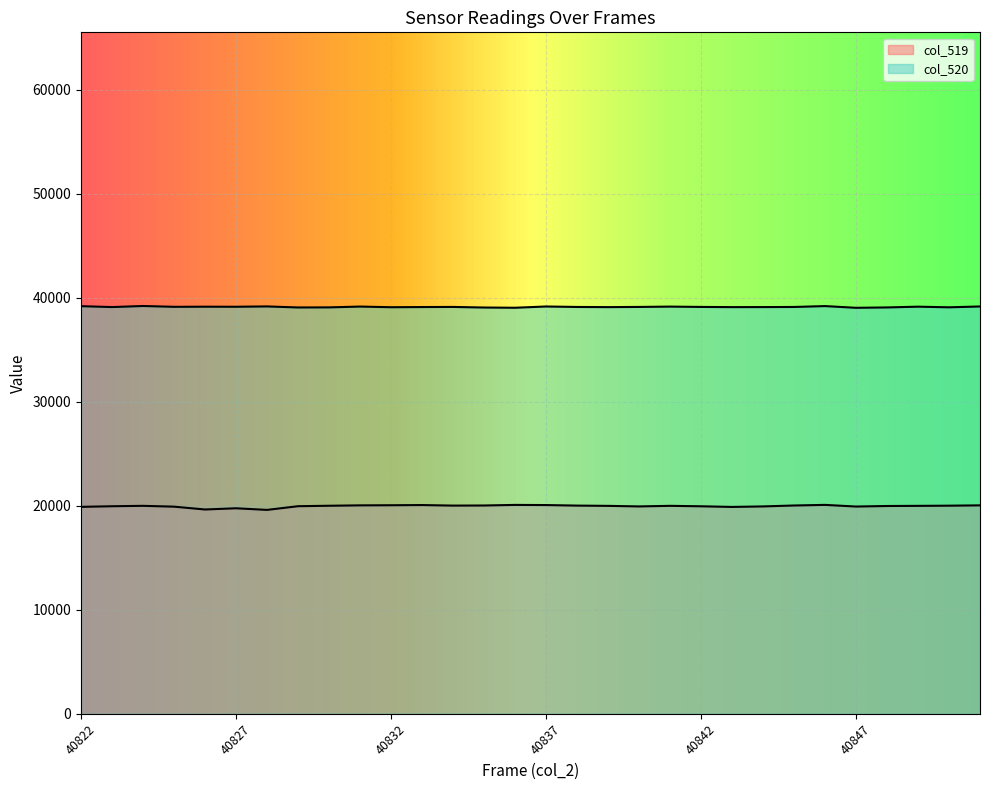

List the labels in order of col_519 value, largest first.

40846, 40836, 40833, 40837, 40832, 40831, 40851, 40835, 40845, 40834, 40838, 40850, 40830, 40824, 40841, 40849, 40839, 40848, 40829, 40823, 40842, 40840, 40844, 40847, 40825, 40822, 40843, 40827, 40826, 40828